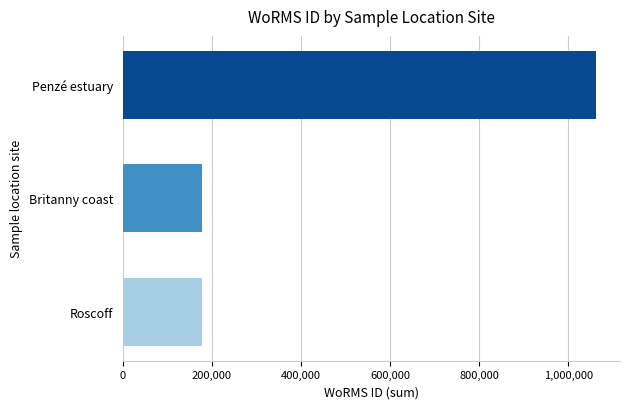

Is it true that the value at Britanny coast is 178628?

True